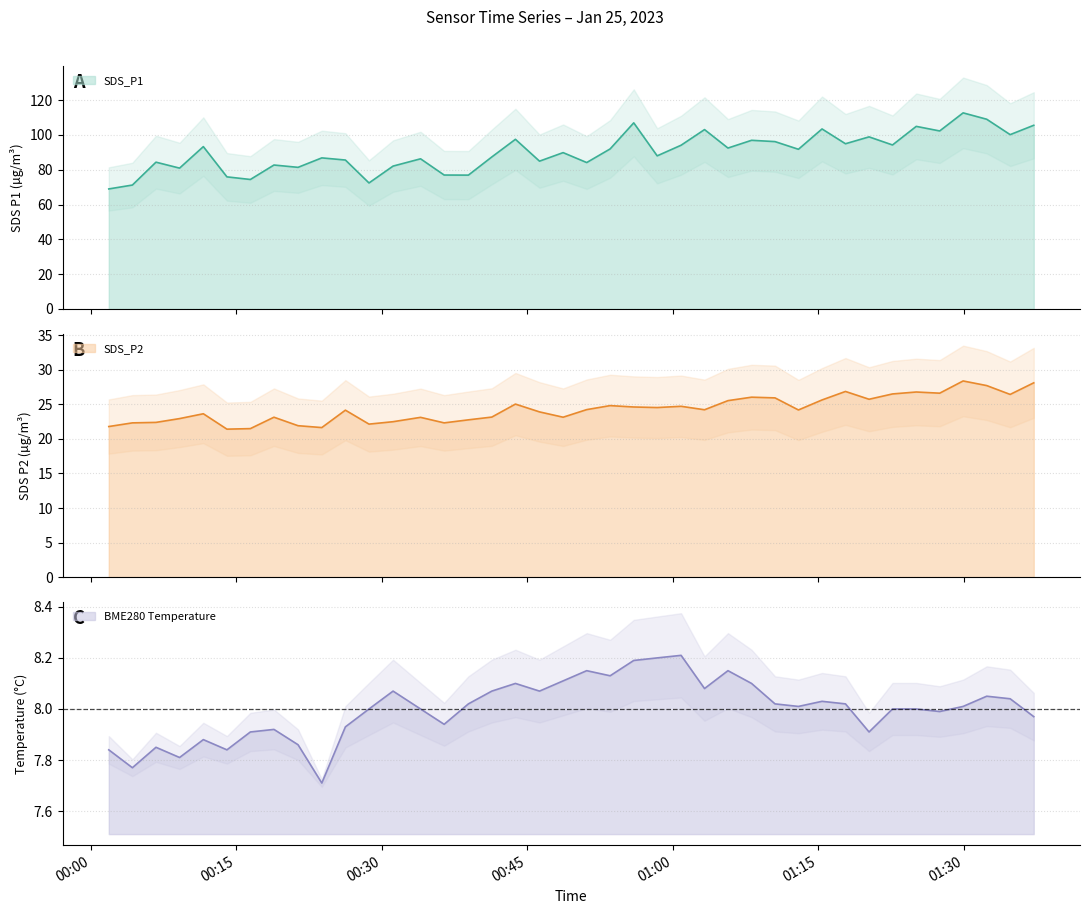

What is the approximate value of SDS_P1 at 00:31?

82.1